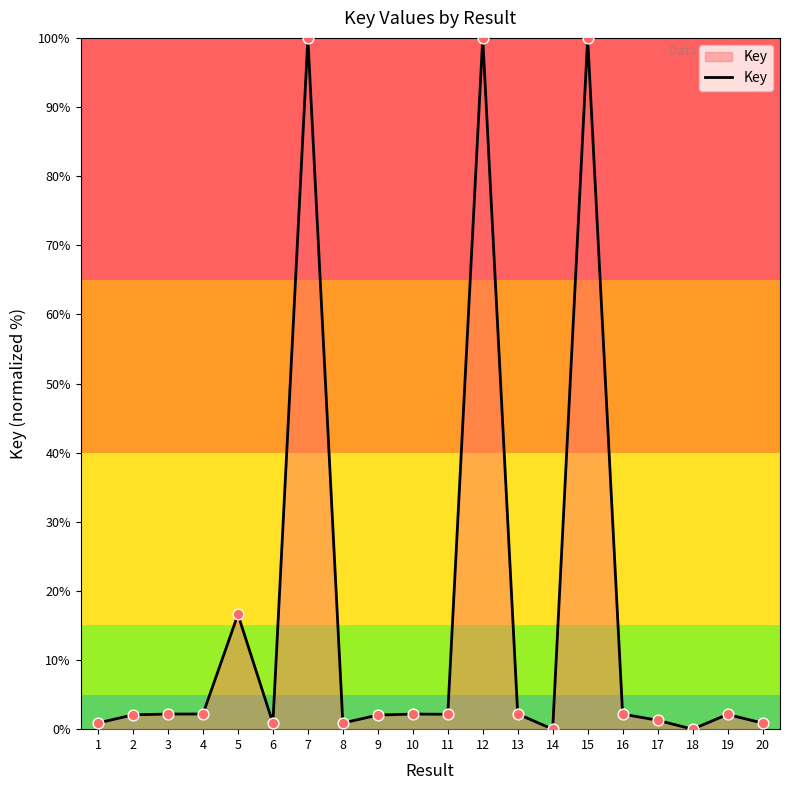

Which has a higher value, 20 or 15?

15